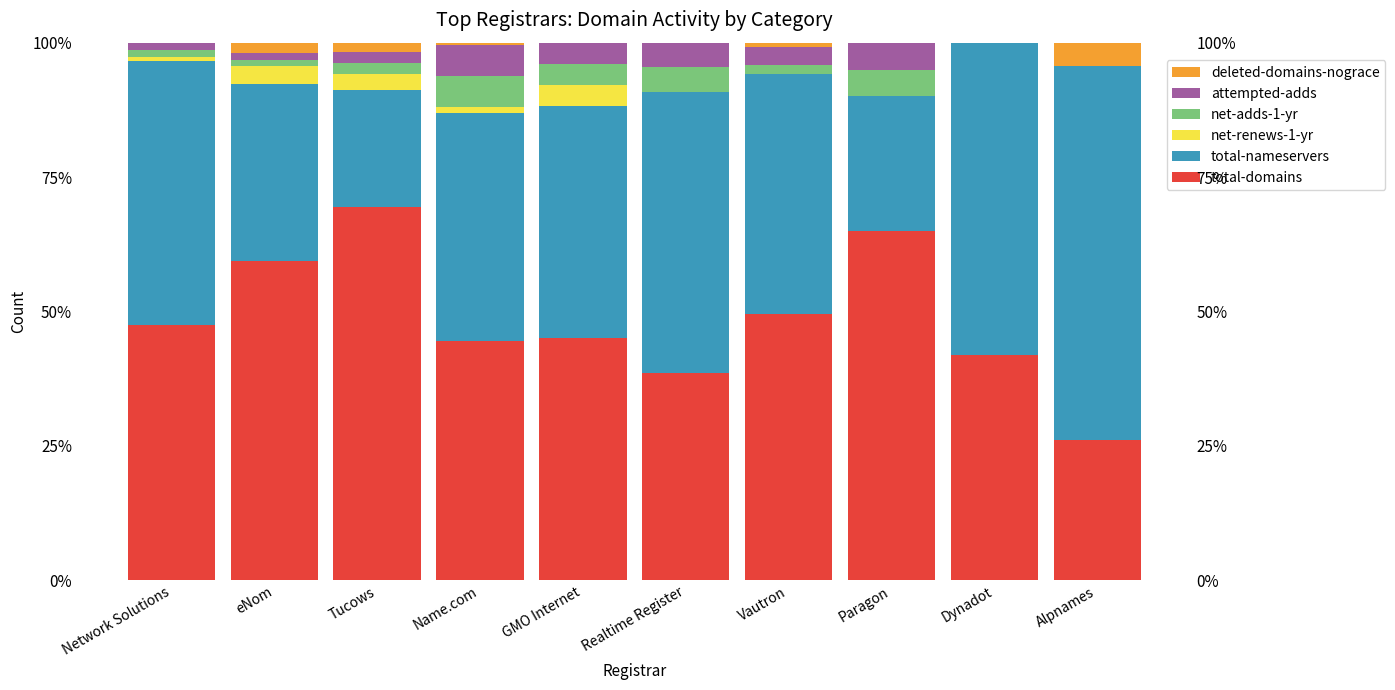

How many bars are there in total?

60